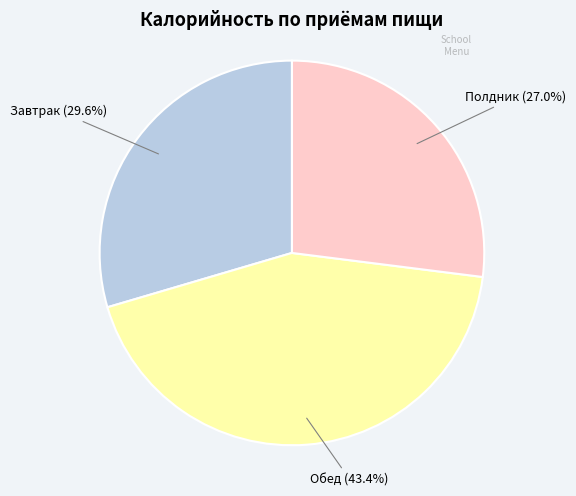

Count the number of slices in the pie.

3